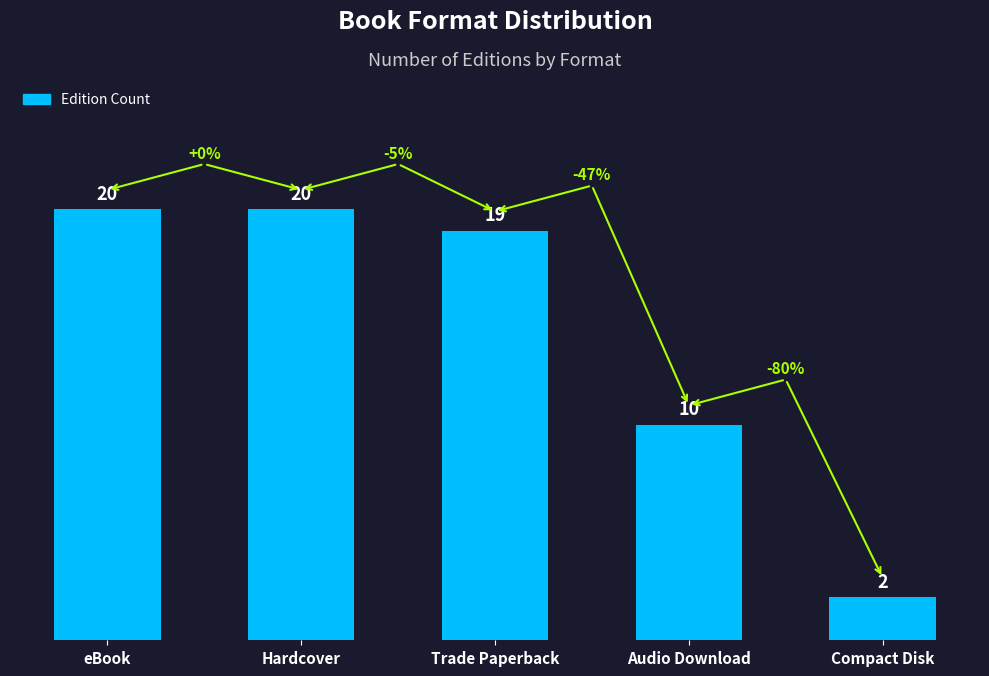

What is the greatest value displayed?

20